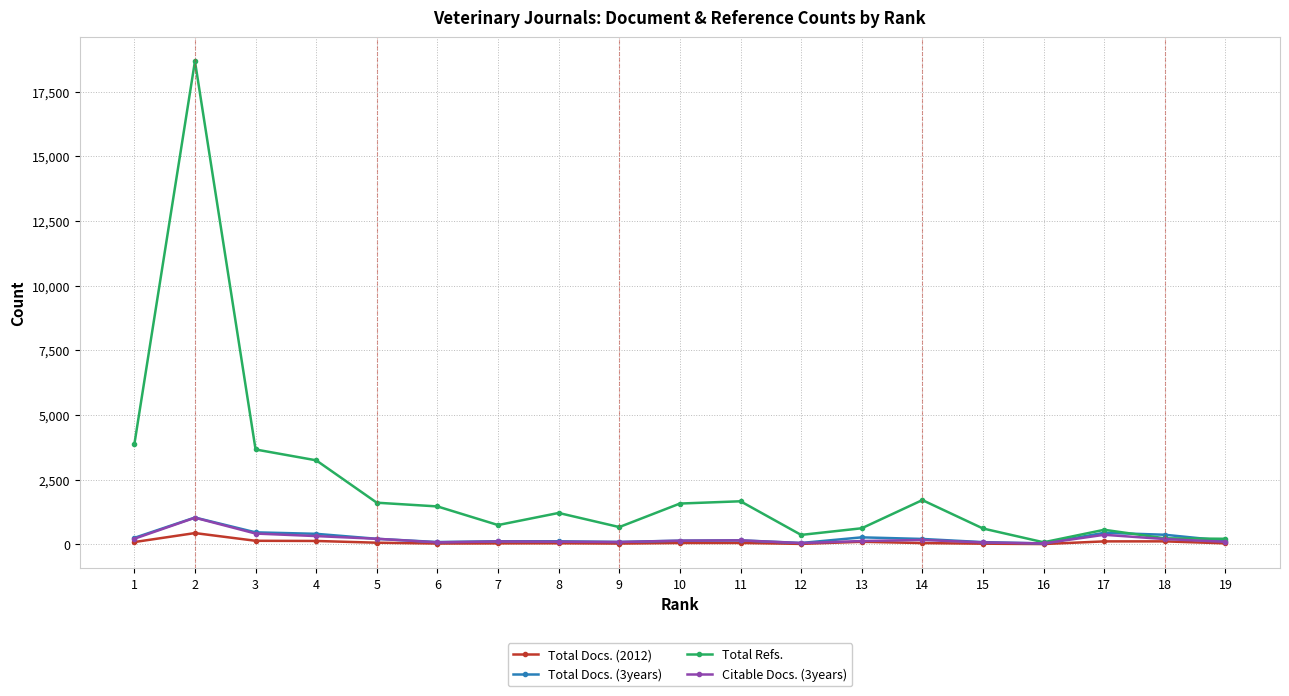

What is the maximum value for Total Refs.?

18672